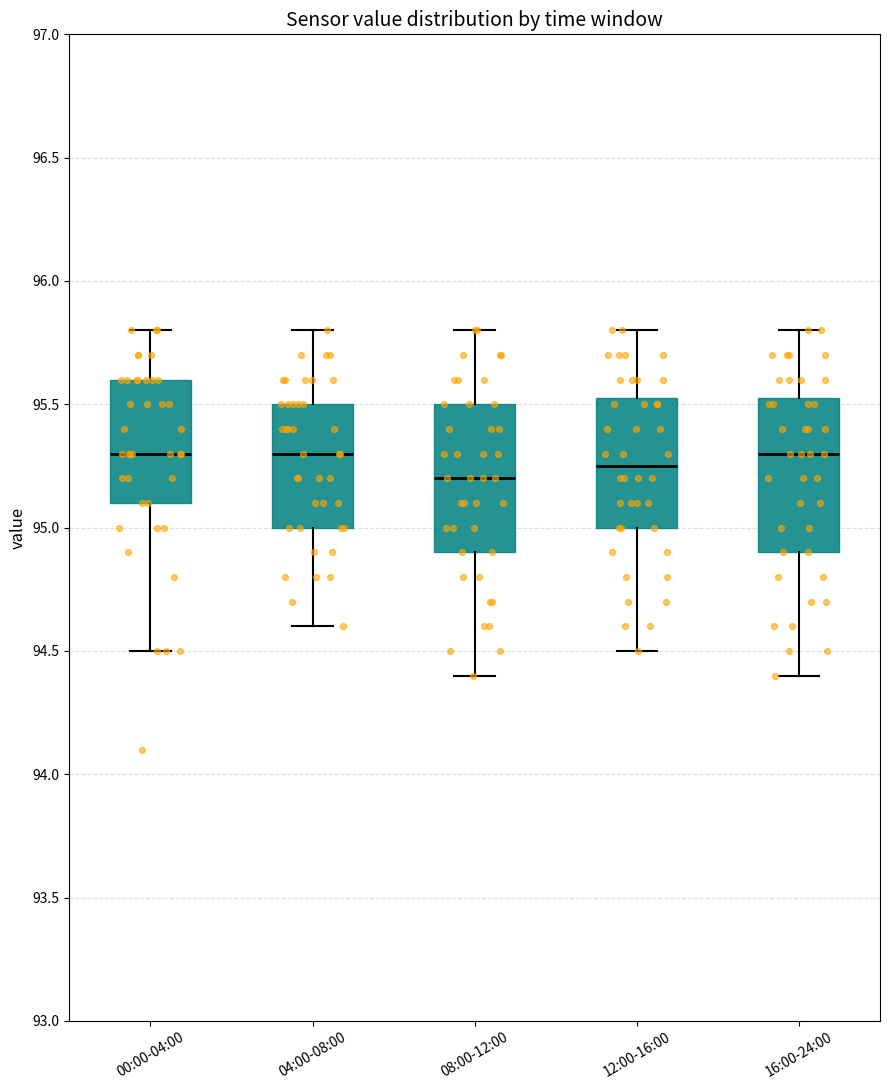

Reading left to right, read every box against the y-axis: the position of its median line, the range the box covers, and the ends of its whiskers. The values are not printed on the chart, so give them approximately, as read against the axis.

00:00-04:00: median 95.30, box 95.10 to 95.60, whiskers 94.50 to 95.80
04:00-08:00: median 95.30, box 95.00 to 95.50, whiskers 94.60 to 95.80
08:00-12:00: median 95.20, box 94.90 to 95.50, whiskers 94.40 to 95.80
12:00-16:00: median 95.25, box 95.00 to 95.55, whiskers 94.50 to 95.80
16:00-24:00: median 95.30, box 94.90 to 95.55, whiskers 94.40 to 95.80